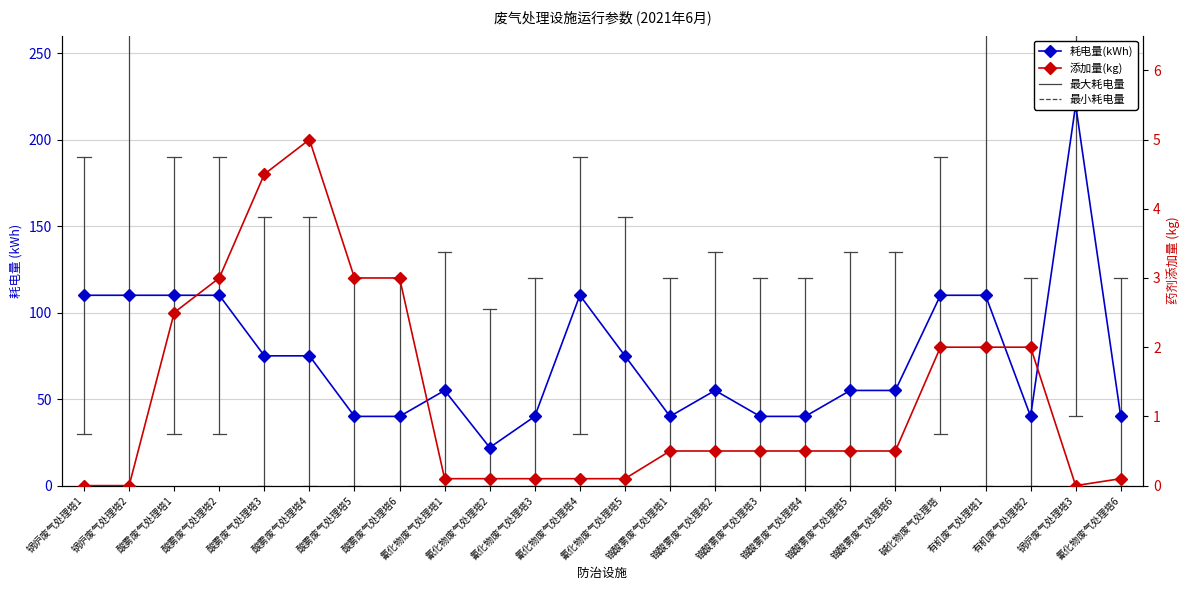

What are all the series names shown in the legend?

耗电量(kWh), 添加量(kg)